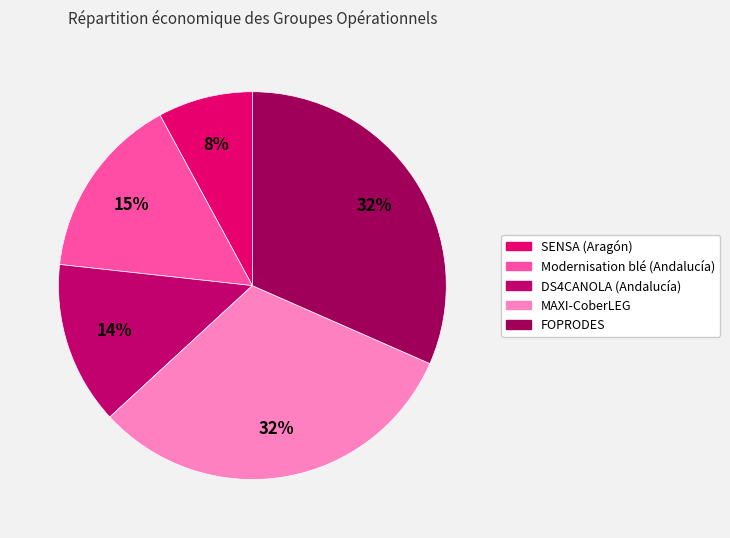

To the nearest percent, what is the average slice percentage?

20%